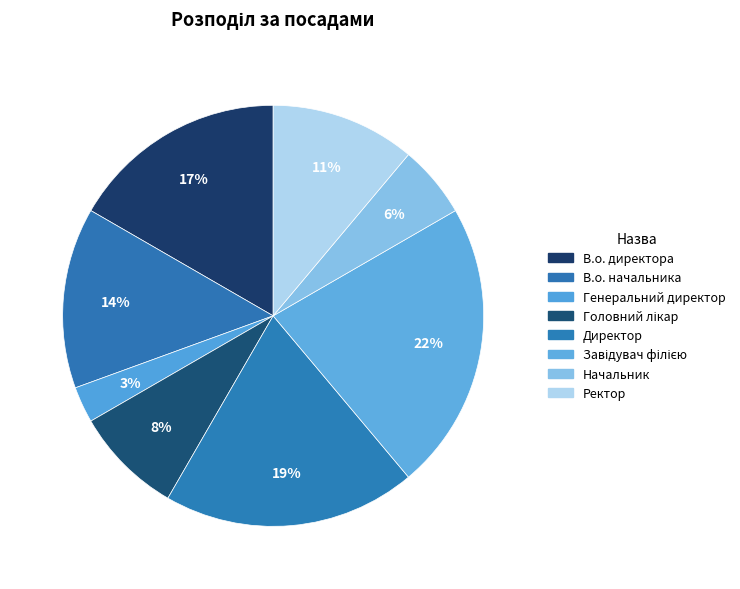

To the nearest percent, what portion does Головний лікар represent?

8%